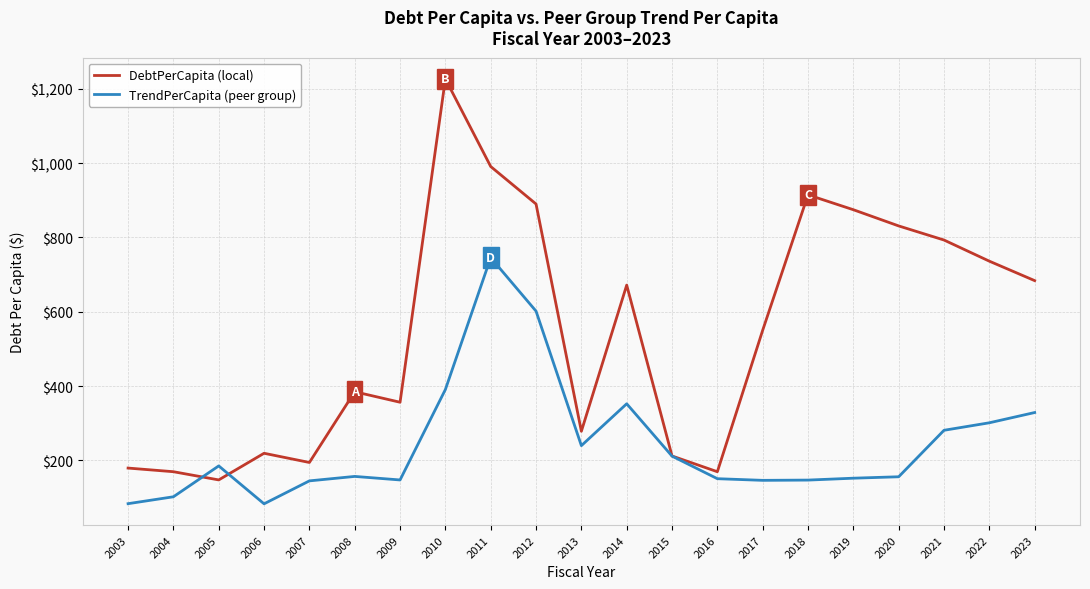

Which series has the largest total across all categories?

DebtPerCapita (local)